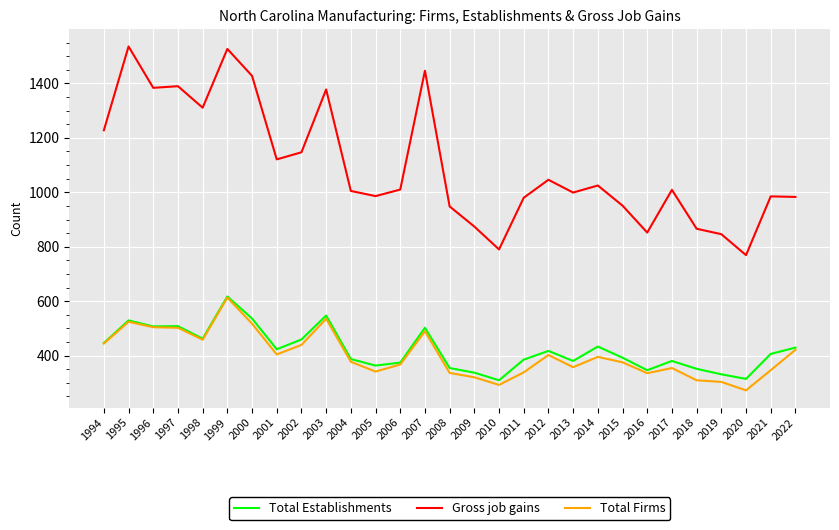

What is the difference between the Total Firms values at 1998 and 2017?

104